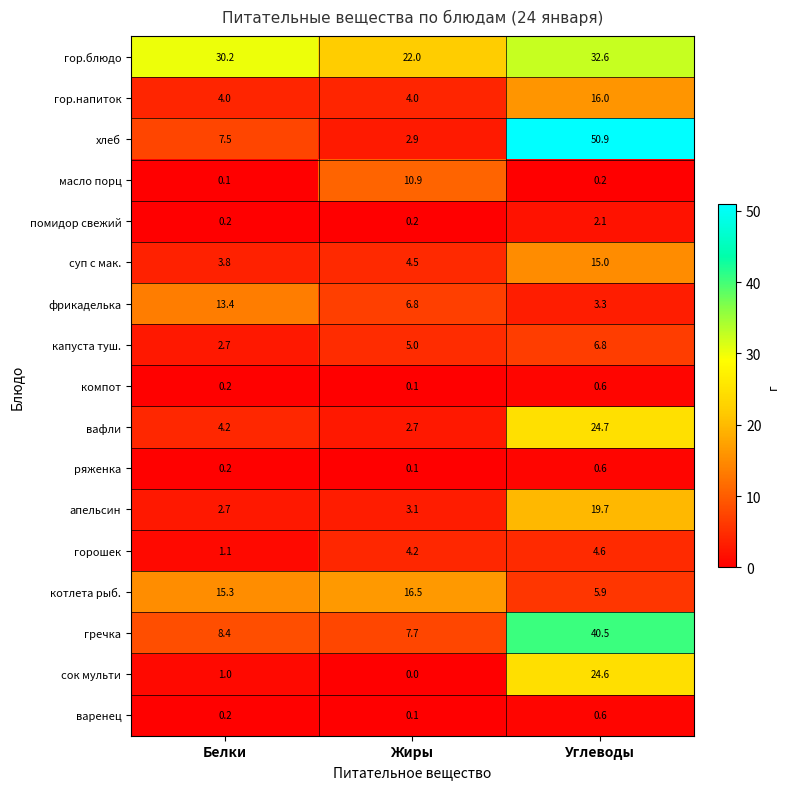

What is the total value across all series at Белки?

95.2